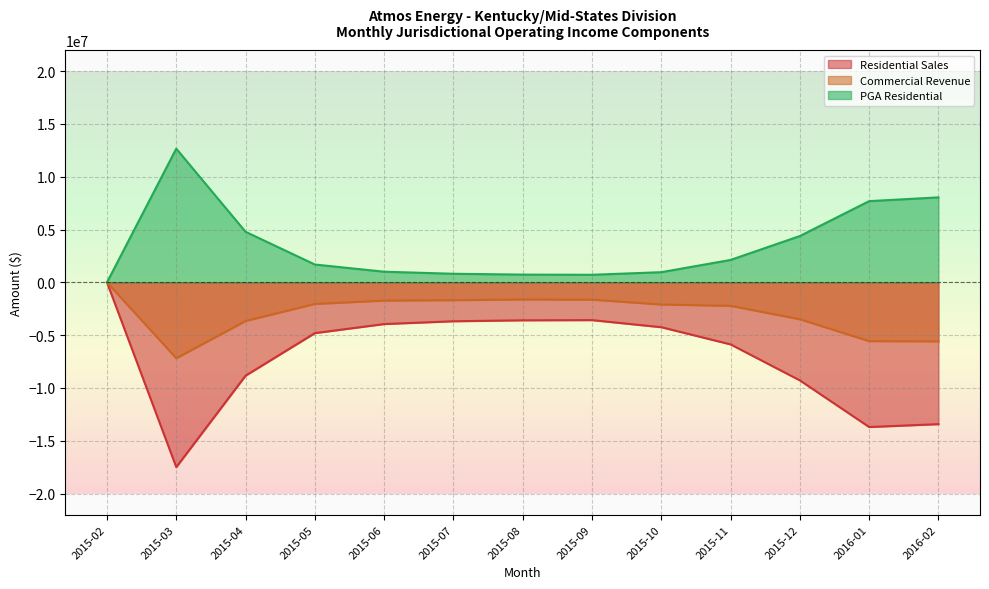

How many series are shown in this chart?

3